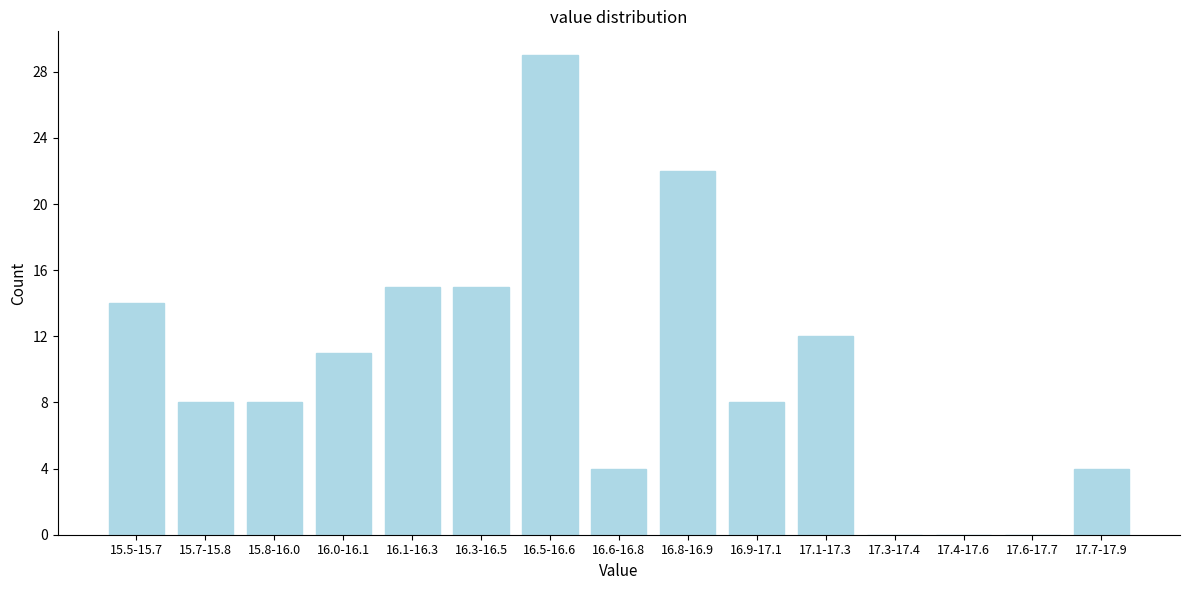

Reading left to right, what are all the values shown in this chart?

15.5-15.7=14	15.7-15.8=8	15.8-16.0=8	16.0-16.1=11	16.1-16.3=15	16.3-16.5=15	16.5-16.6=29	16.6-16.8=4	16.8-16.9=22	16.9-17.1=8	17.1-17.3=12	17.3-17.4=0	17.4-17.6=0	17.6-17.7=0	17.7-17.9=4